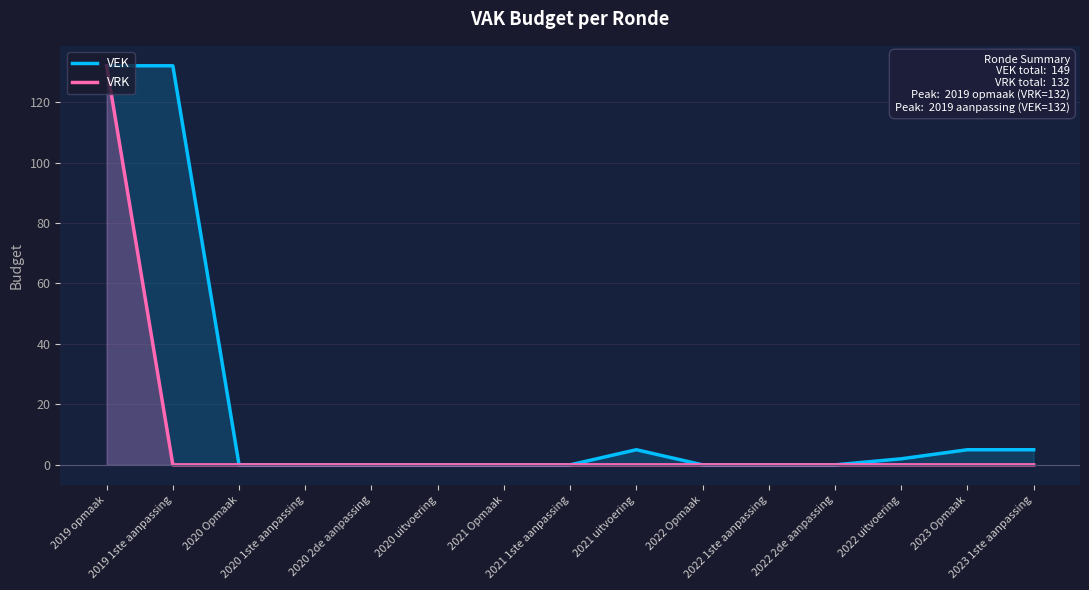

Rank the series by their average value, from lowest to highest.

VRK, VEK